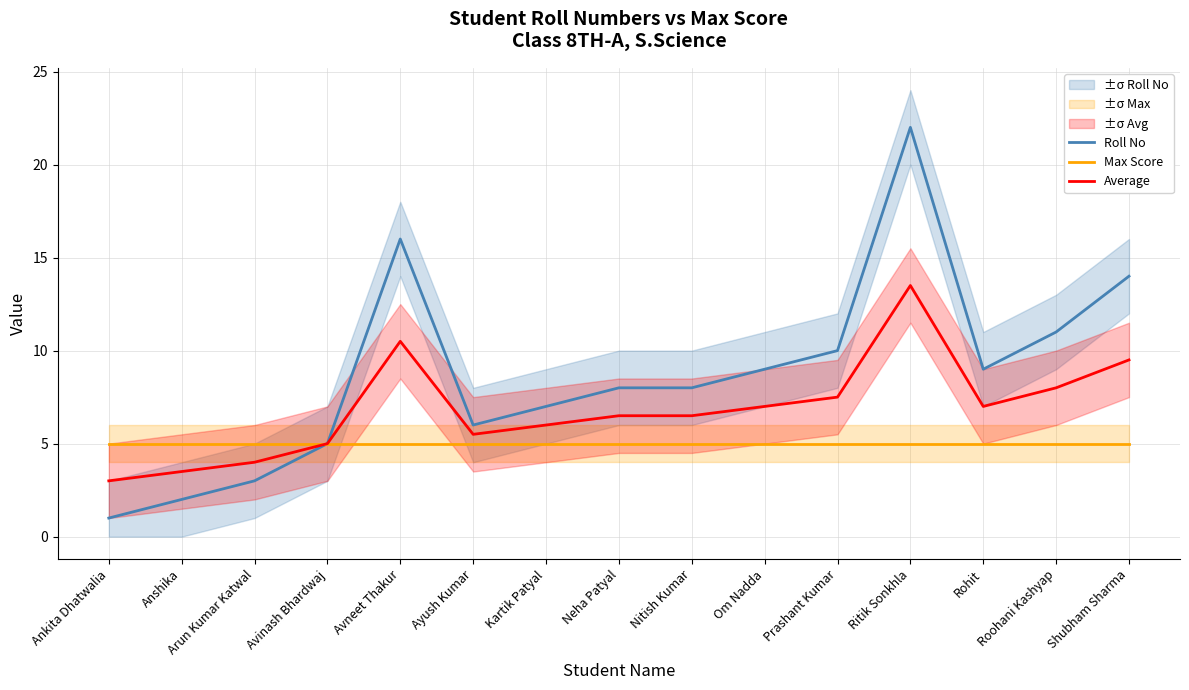

At which label does Average reach its peak?

Ritik Sonkhla